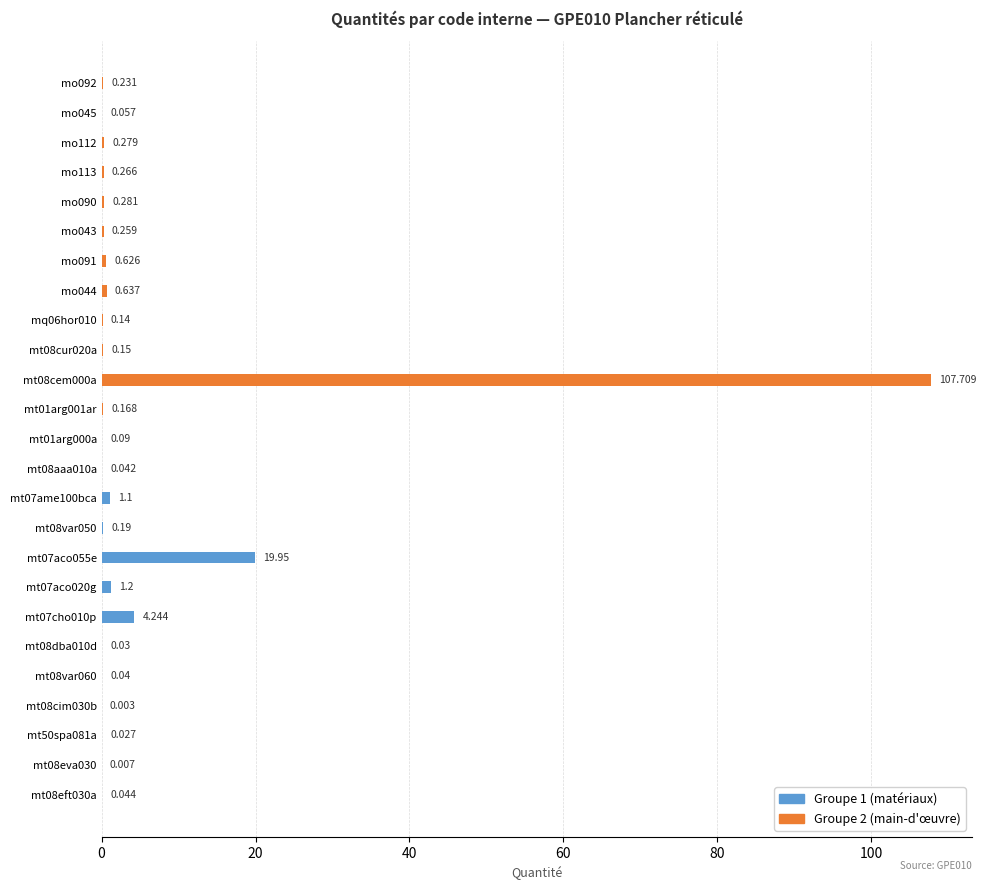

How many data points does each series have?

25